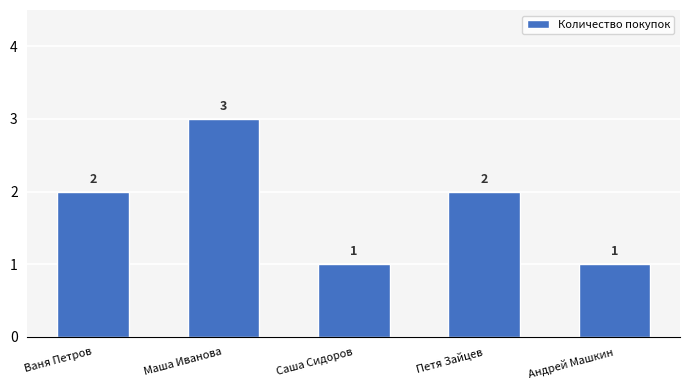

Count the values in the range 1 to 2.

4